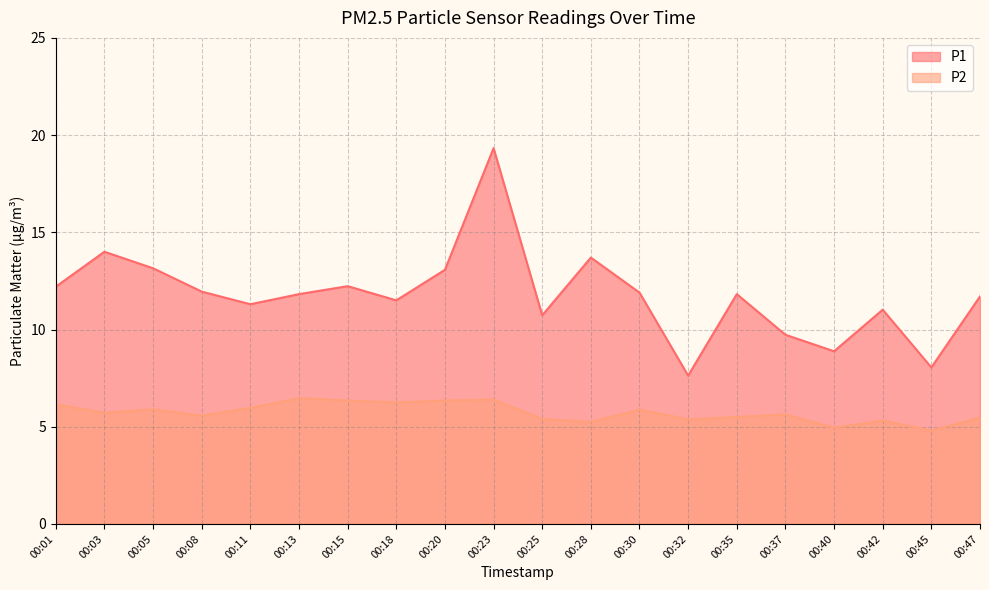

What is the maximum value for P1?

19.3